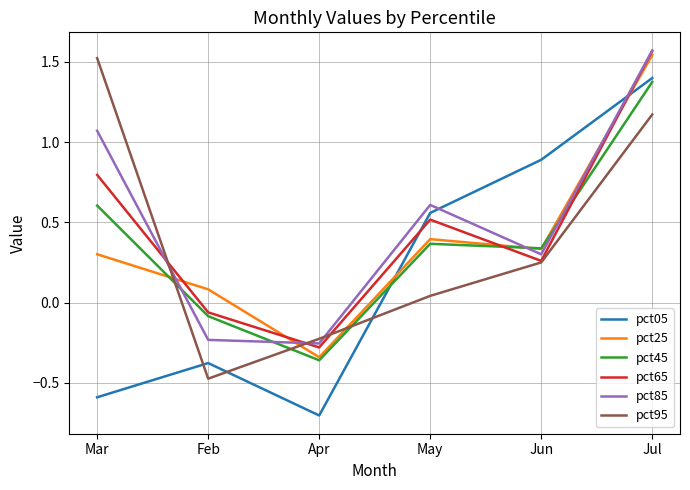

True or false: pct85 and pct25 intersect in this chart.

True